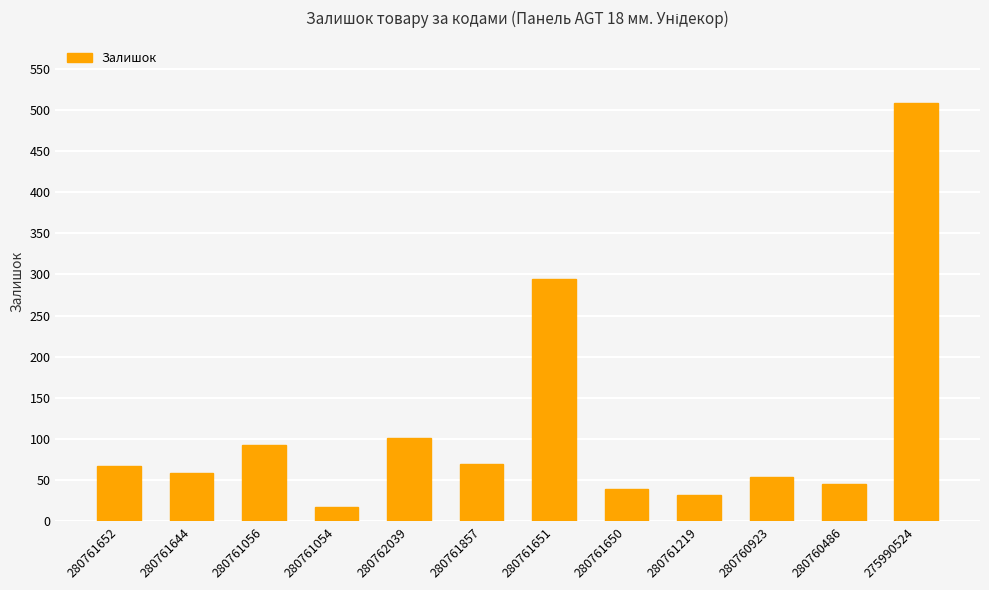

Between 280760486 and 275990524, which is larger?

275990524